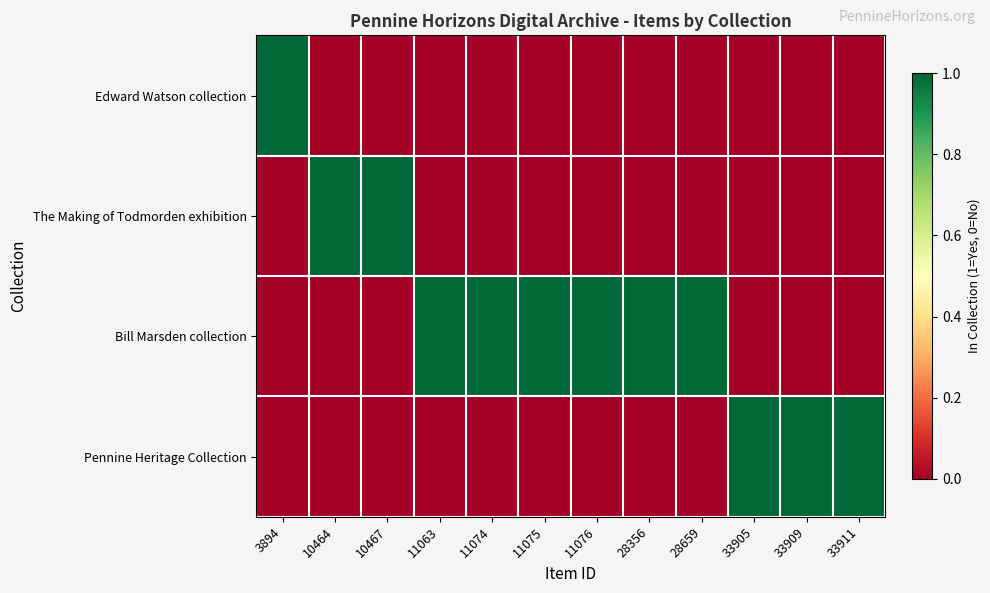

Rank the series at 28659 from lowest to highest value.

Edward Watson collection, The Making of Todmorden exhibition, Pennine Heritage Collection, Bill Marsden collection